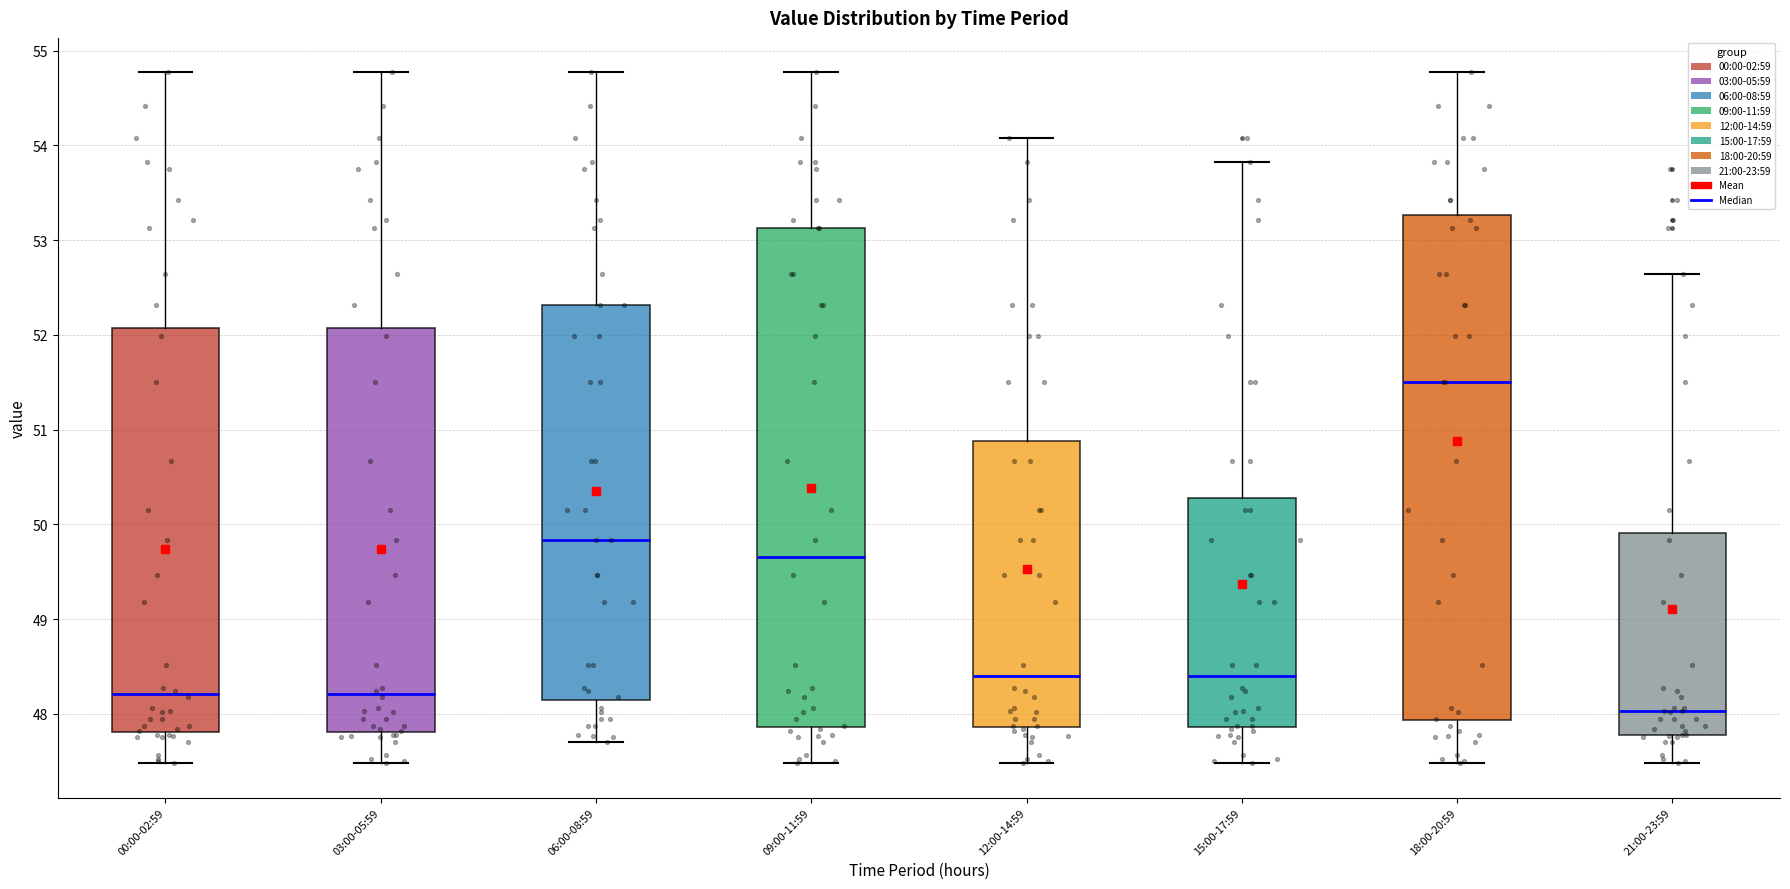

Where does the median line of the box for 12:00-14:59 sit on the y-axis? The values are not printed on the chart, so give them approximately, as read against the axis.

48.4